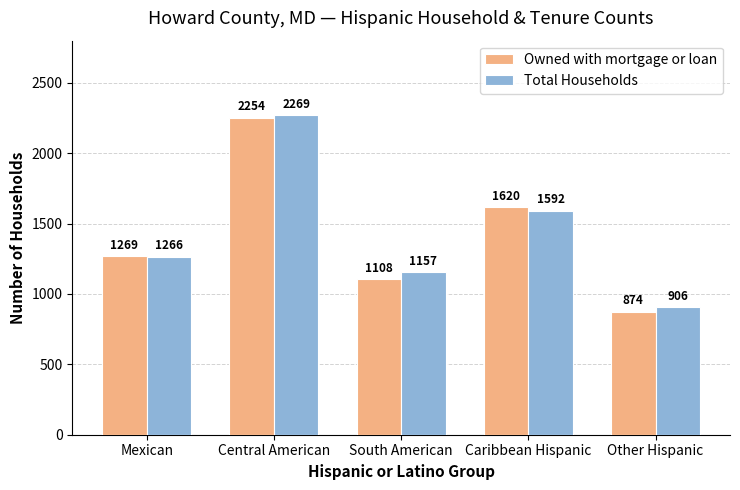

Which series has the largest total across all categories?

Total Households